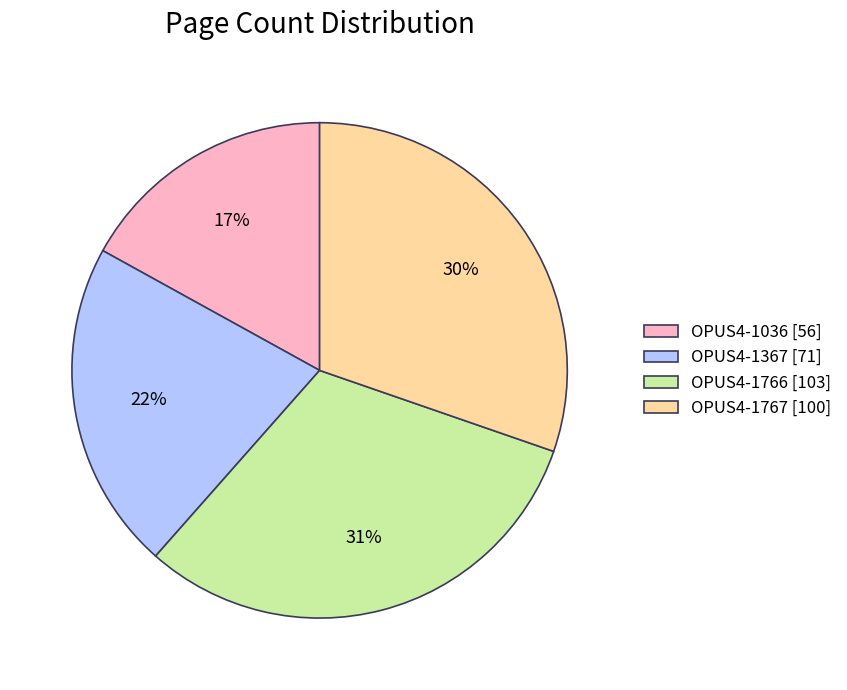

What percentage is the OPUS4-1767 slice, to the nearest percent?

30%